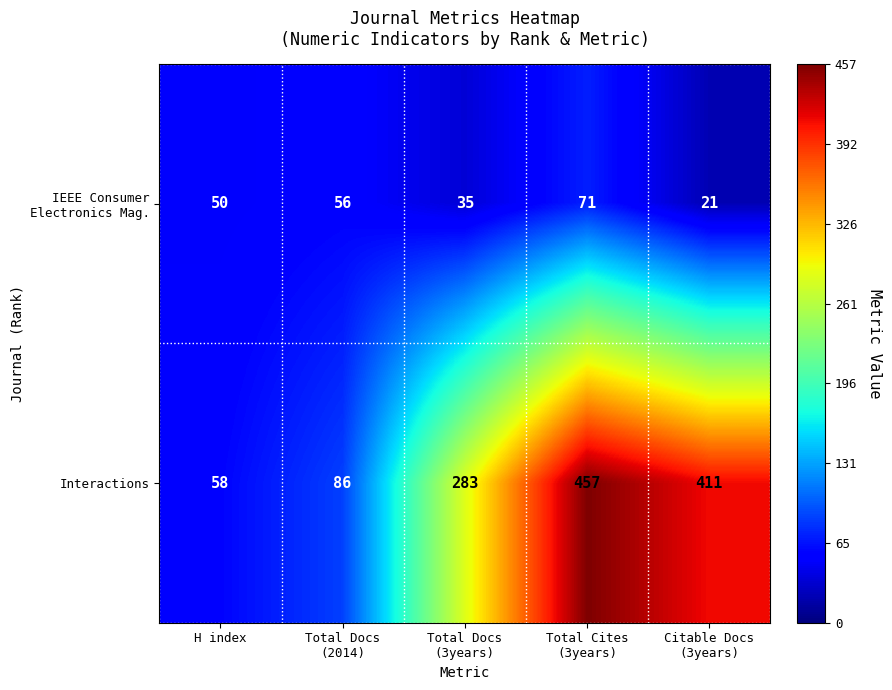

Count the number of categories in the chart.

5